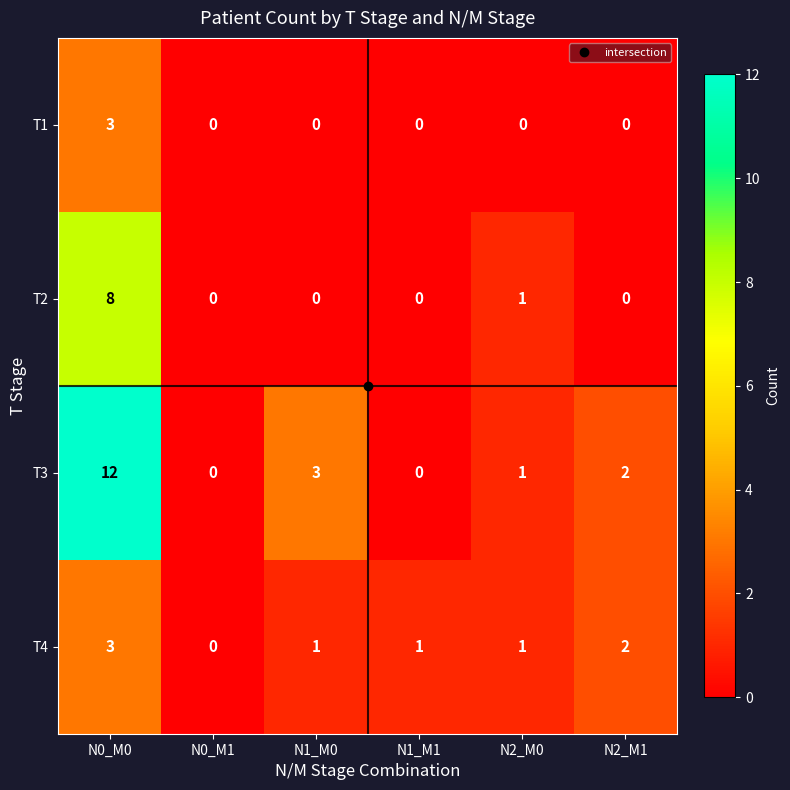

True or false: T3 has a value of 12 at N0_M0.

True